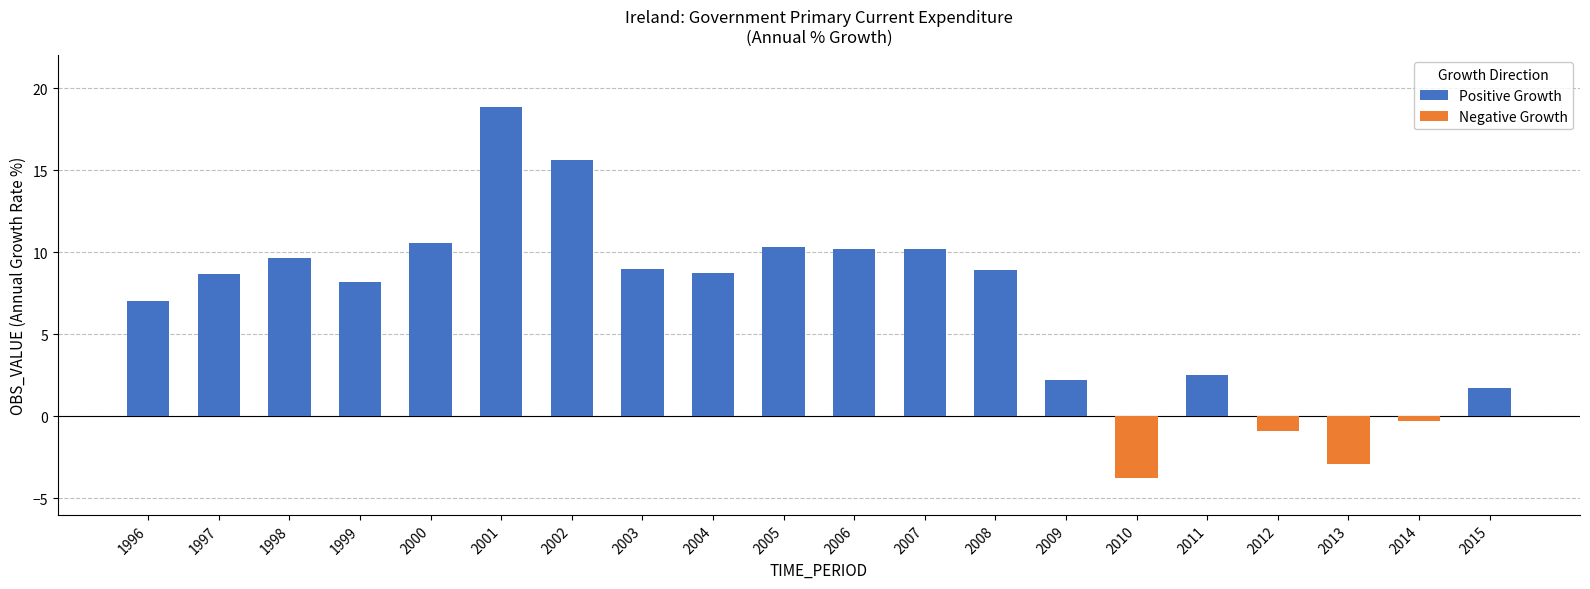

What is the average value of the Positive Growth series?

7.1